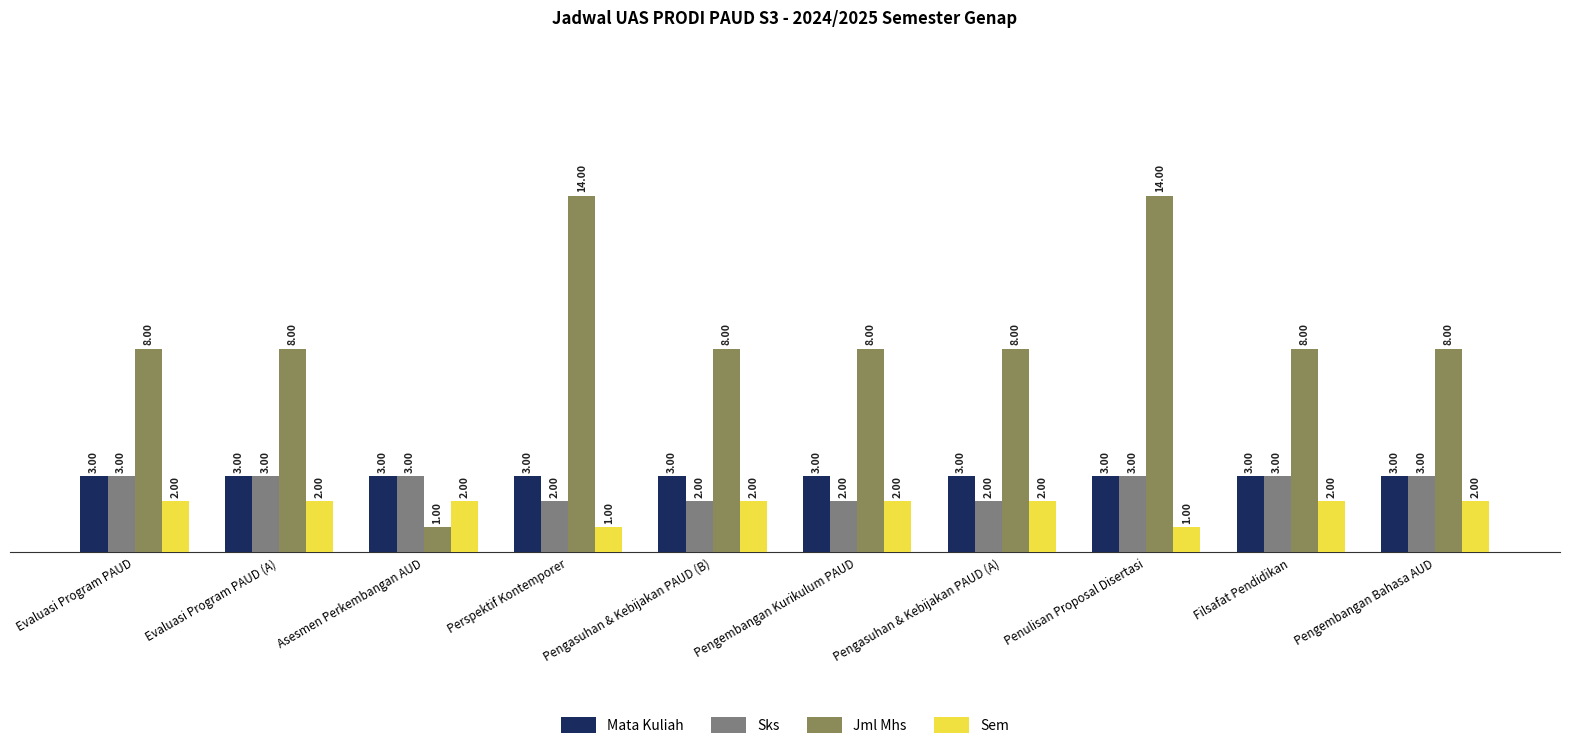

What is the label of the 7th bar from the left?

Pengasuhan & Kebijakan PAUD (A)